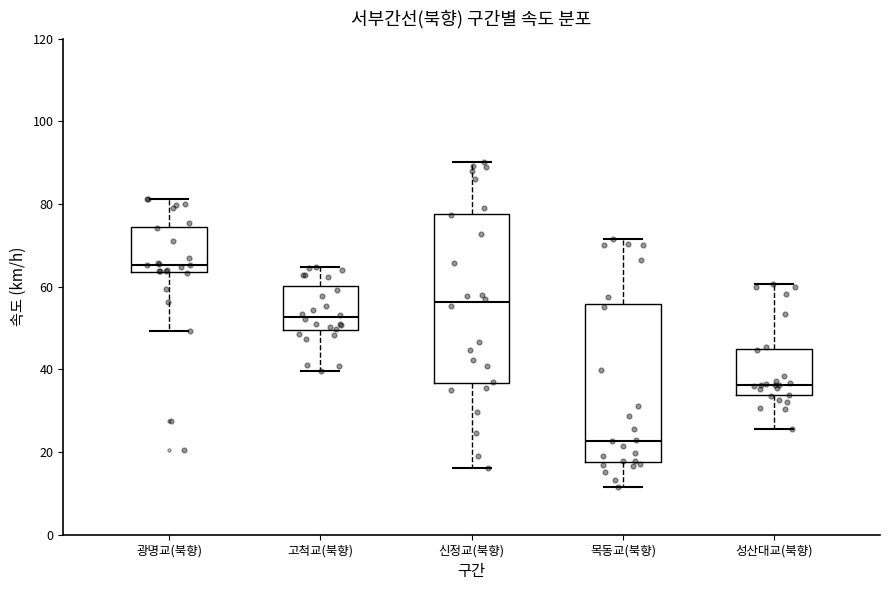

Reading left to right, transcribe this box plot: for each box, give where its median line is, the range the box spans, and where its two whiskers end, as read against the y-axis. The values are not printed on the chart, so give them approximately, as read against the axis.

광명교(북향): median 66, box 64 to 74, whiskers 50 to 82
고척교(북향): median 52, box 50 to 60, whiskers 40 to 64
신정교(북향): median 56, box 36 to 78, whiskers 16 to 90
목동교(북향): median 22, box 18 to 56, whiskers 12 to 72
성산대교(북향): median 36, box 34 to 44, whiskers 26 to 60